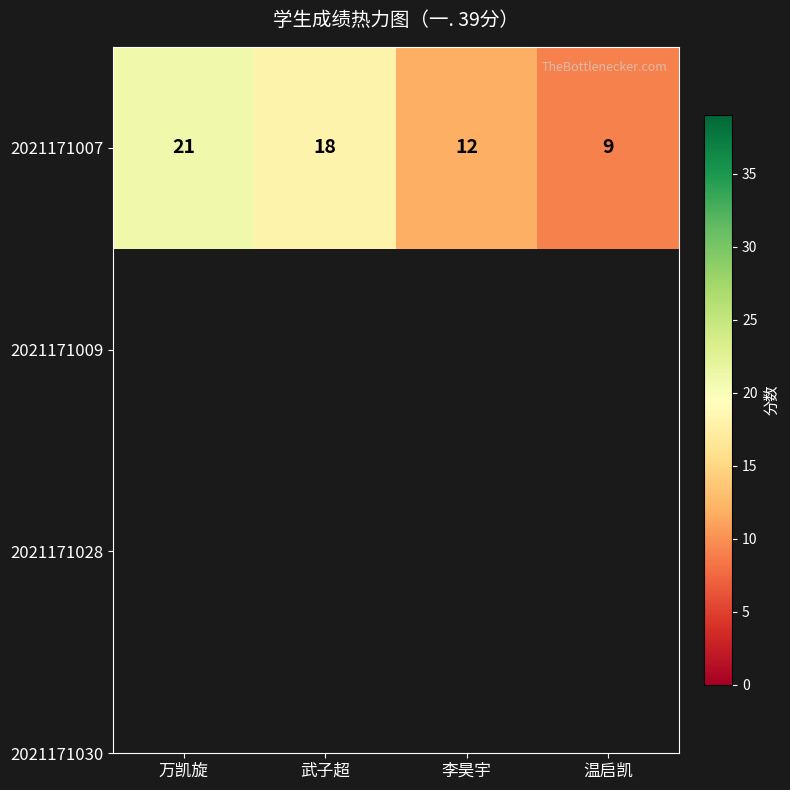

What is the smallest value displayed?

9